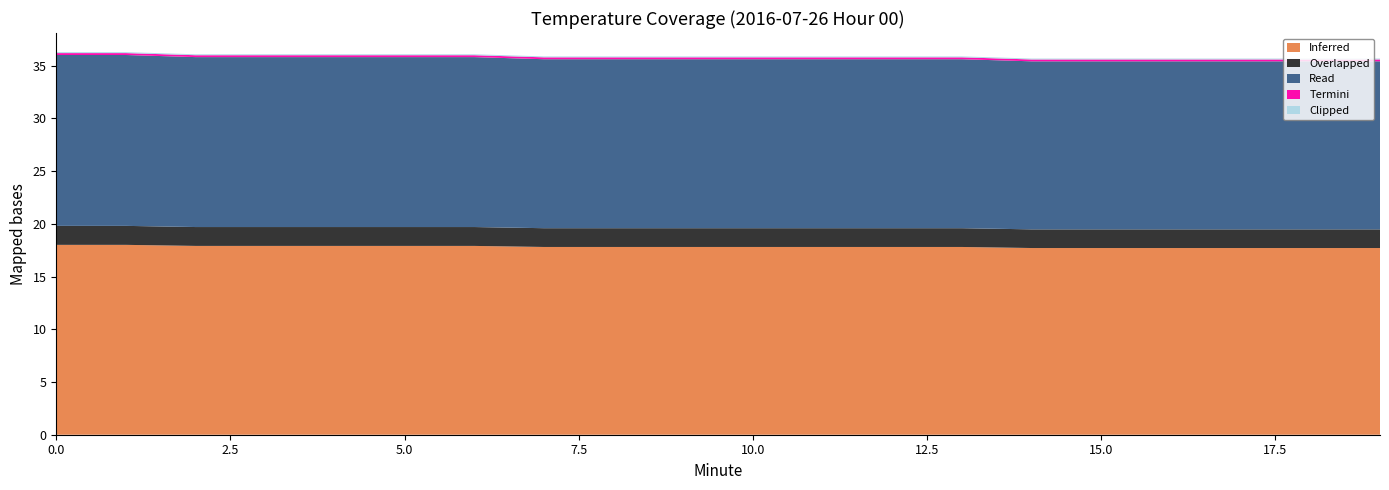

Reading left to right, what are all the values shown in this chart?

Inferred: 18.0	18.0	17.9	17.9	17.9	17.9	17.9	17.8	17.8	17.8	17.8	17.8	17.8	17.8	17.7	17.7	17.7	17.7	17.7	17.7
Overlapped: 1.8	1.8	1.8	1.8	1.8	1.8	1.8	1.8	1.8	1.8	1.8	1.8	1.8	1.8	1.8	1.8	1.8	1.8	1.8	1.8
Read: 16.2	16.2	16.1	16.1	16.1	16.1	16.1	16.0	16.0	16.0	16.0	16.0	16.0	16.0	15.9	15.9	15.9	15.9	15.9	15.9
Termini: 0.2	0.2	0.2	0.2	0.2	0.2	0.2	0.2	0.2	0.2	0.2	0.2	0.2	0.2	0.2	0.2	0.2	0.2	0.2	0.2
Clipped: 0.1	0.1	0.1	0.1	0.1	0.1	0.1	0.1	0.1	0.1	0.1	0.1	0.1	0.1	0.1	0.1	0.1	0.1	0.1	0.1